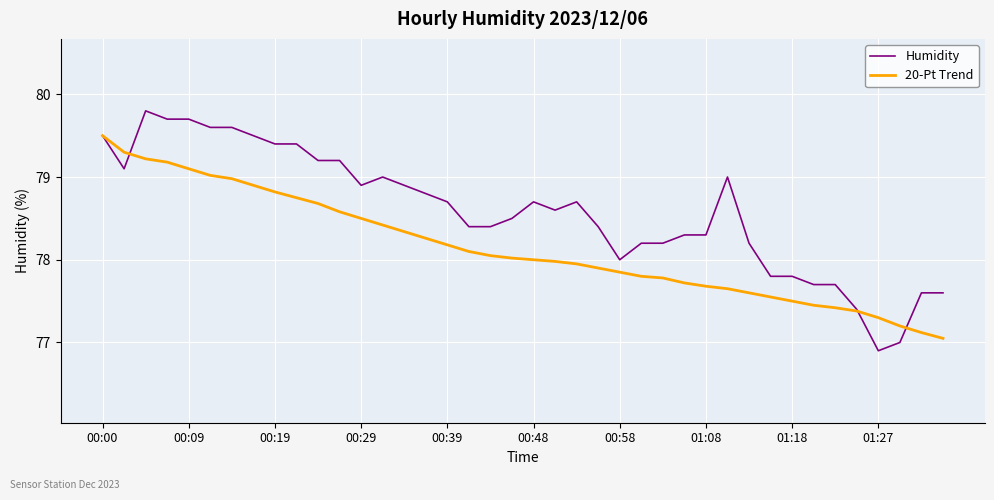

What is the average value of the 20-Pt Trend series?

78.1